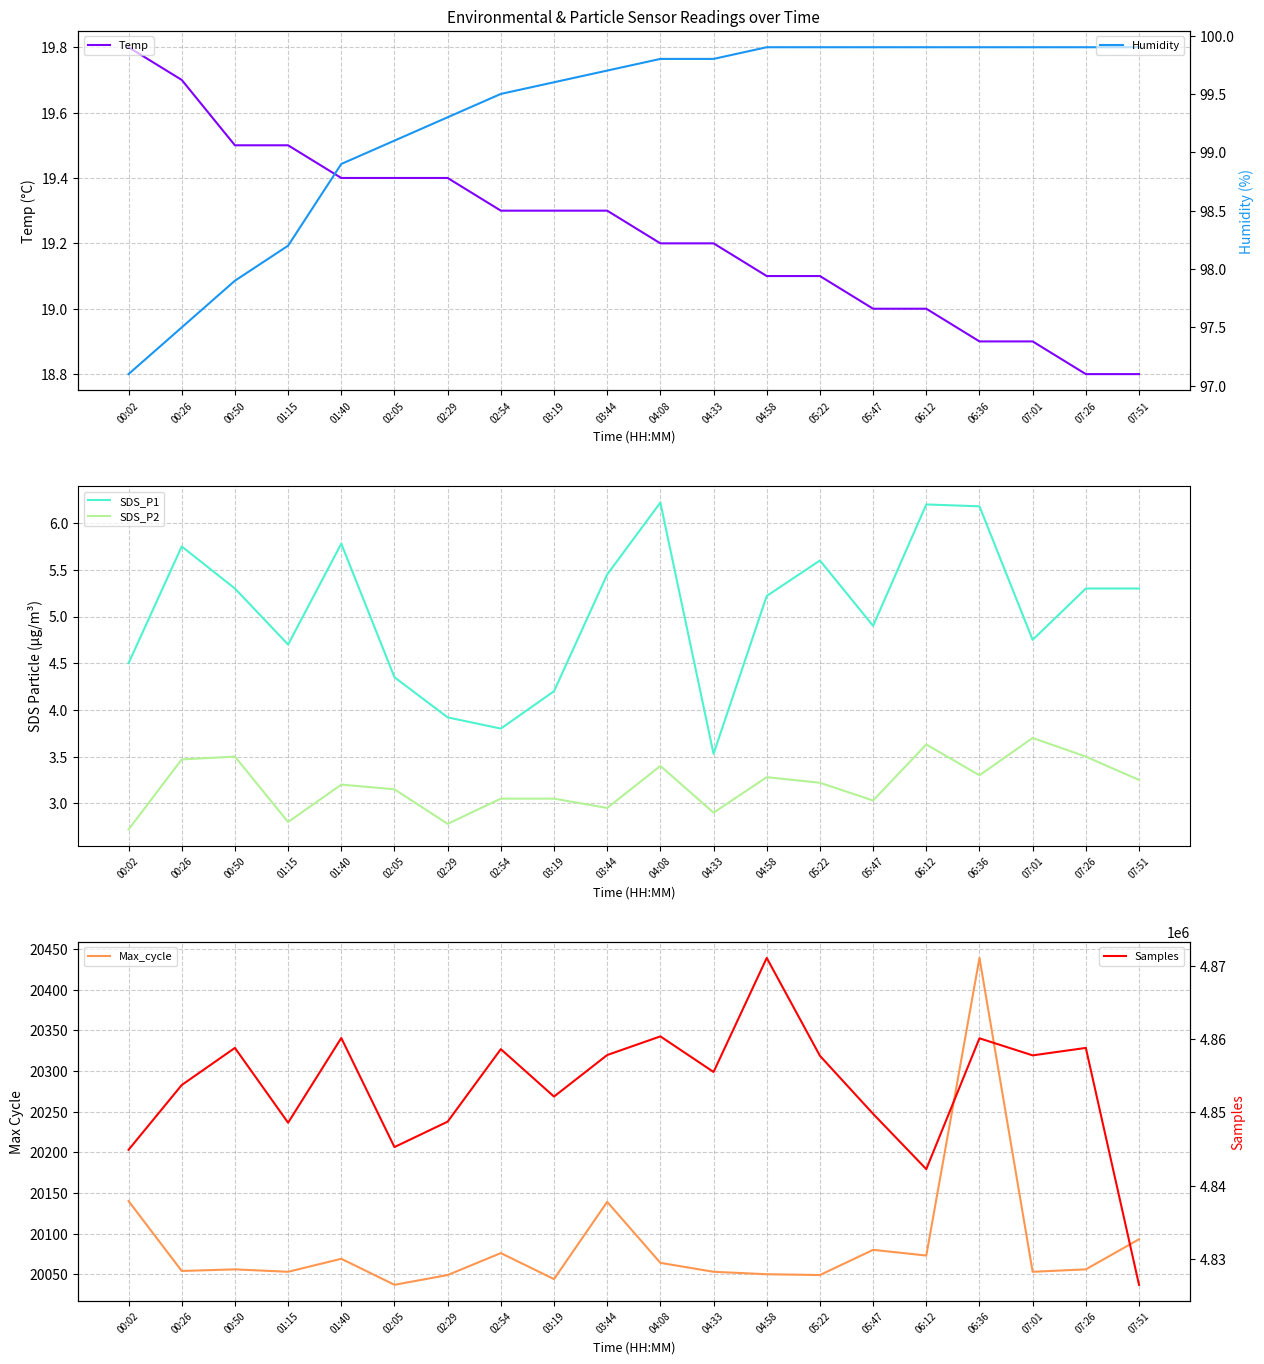

List the labels in order of Max_cycle value, largest first.

06:36, 00:02, 03:44, 07:51, 05:47, 02:54, 06:12, 01:40, 04:08, 00:50, 07:26, 00:26, 01:15, 04:33, 07:01, 04:58, 02:29, 05:22, 03:19, 02:05